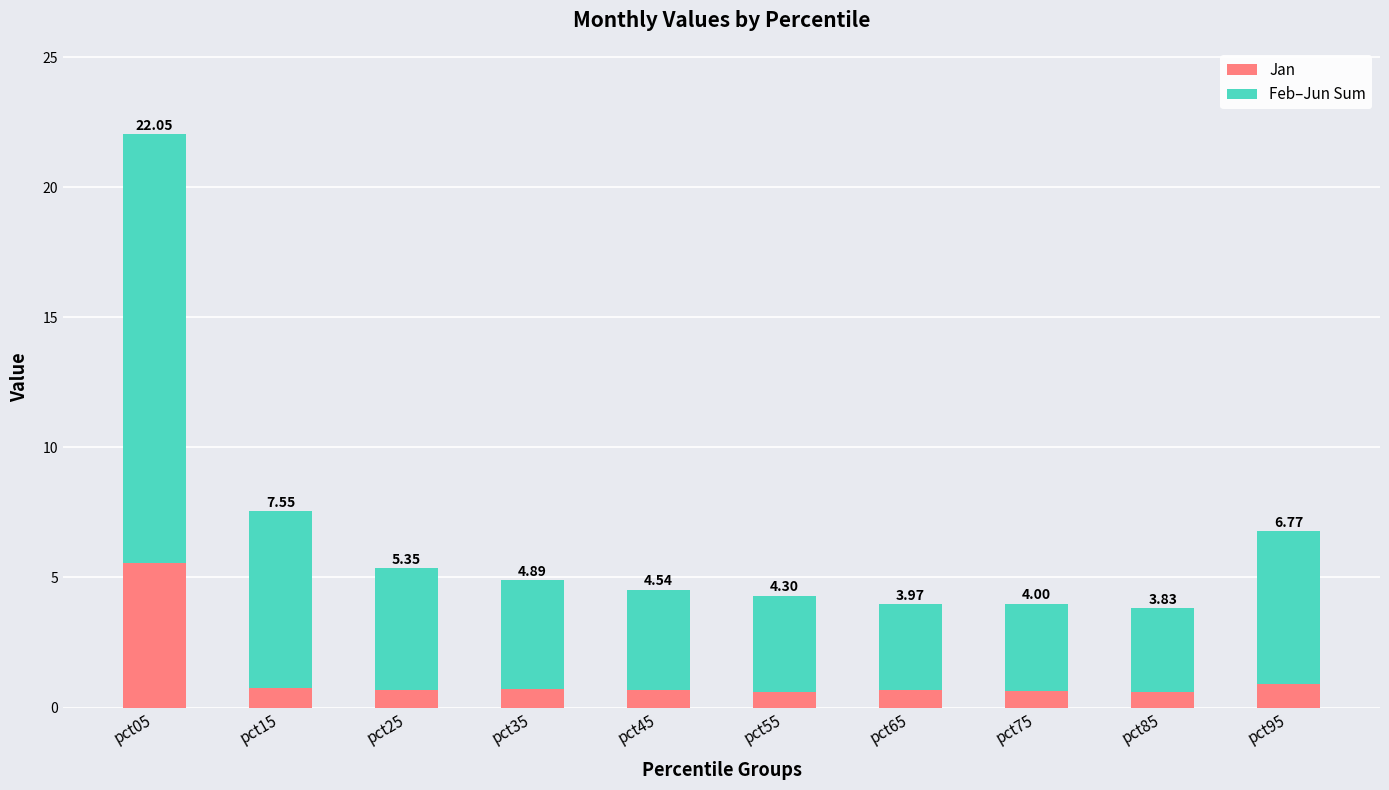

What are all the series names shown in the legend?

Jan, Feb–Jun Sum